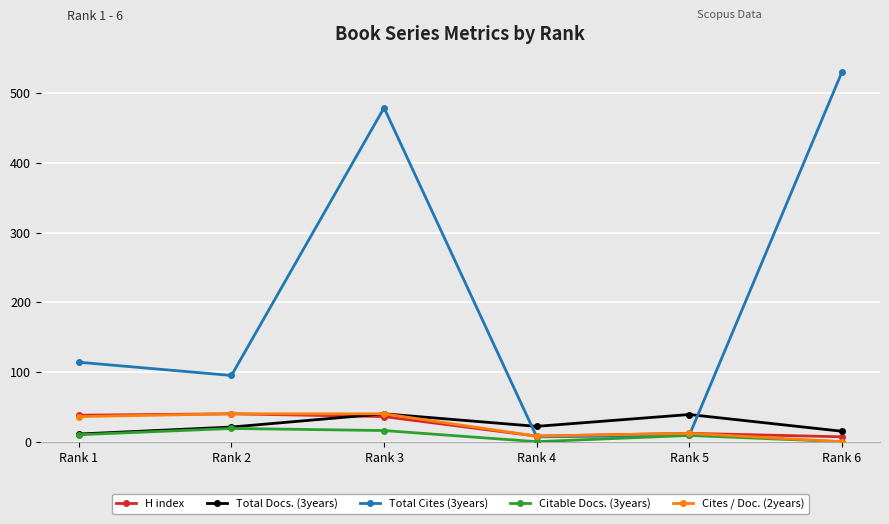

What are all the series names shown in the legend?

H index, Total Docs. (3years), Total Cites (3years), Citable Docs. (3years), Cites / Doc. (2years)